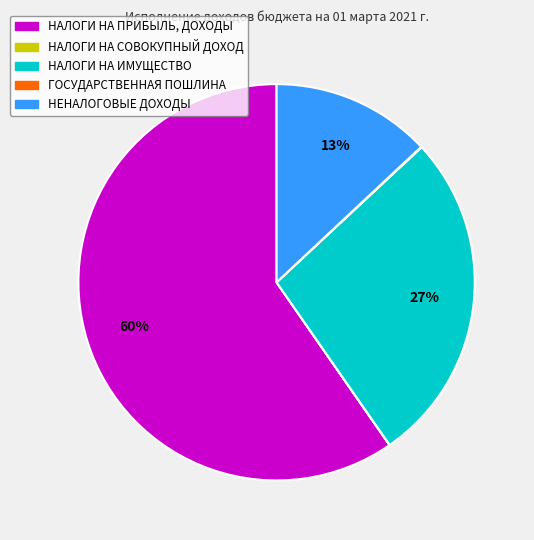

To the nearest percent, what is the combined percentage of НЕНАЛОГОВЫЕ ДОХОДЫ and НАЛОГИ НА ИМУЩЕСТВО?

40%